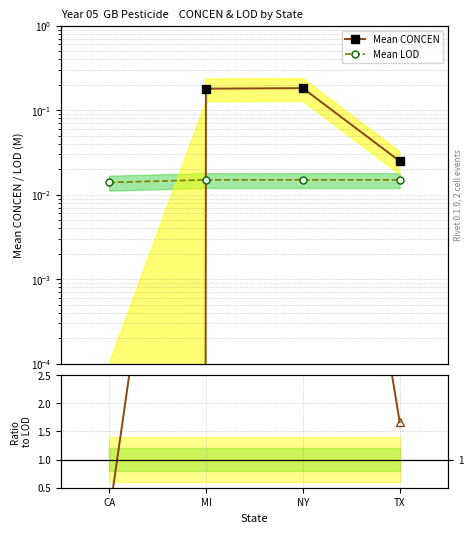

How many lines are shown in the chart?

3